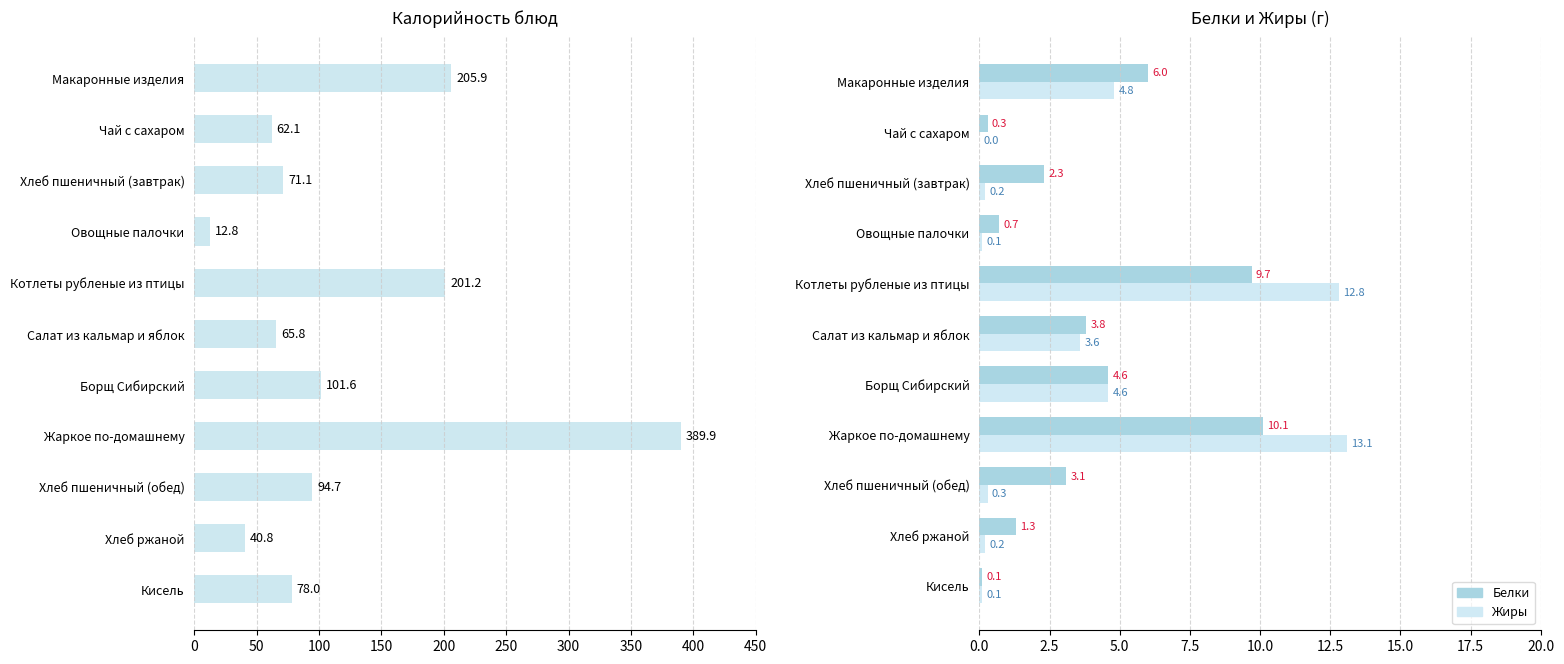

At Жаркое по-домашнему, list the series in order from smallest to largest.

Белки, Жиры, Калорийность